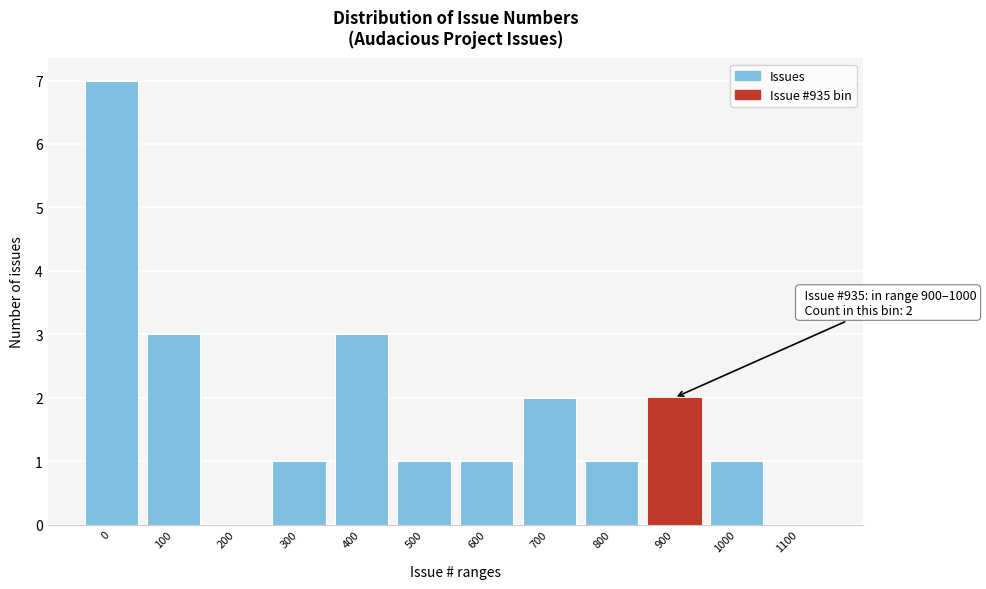

Reading right to left, transcribe all the data shown in this chart.

1100=0	1000=1	900=2	800=1	700=2	600=1	500=1	400=3	300=1	200=0	100=3	0=7